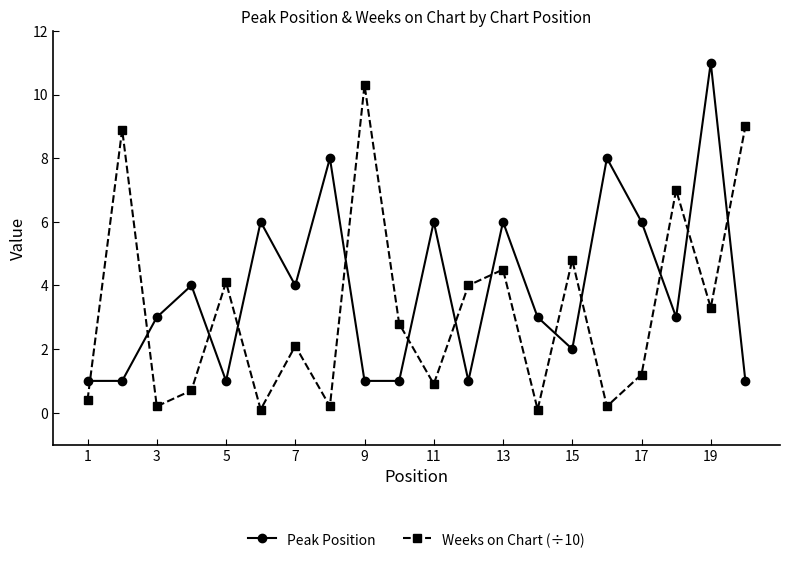

What is the sum of all Weeks on Chart (÷10) values?

64.8